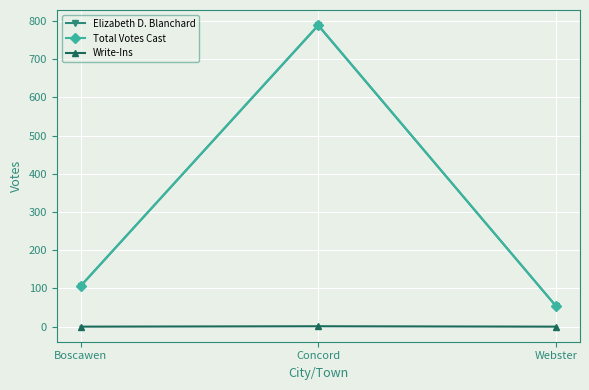

What is the value of the Elizabeth D. Blanchard point at the 3rd from the left?

54